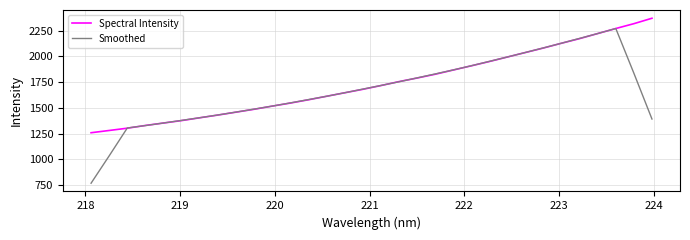

Rank the series by their maximum value, from lowest to highest.

Smoothed, Spectral Intensity